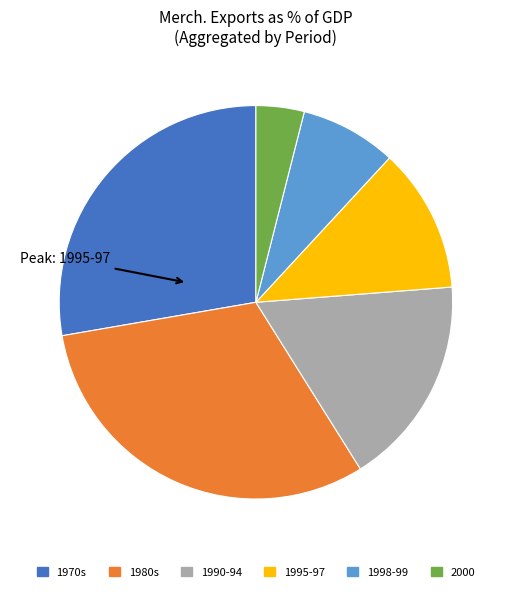

What is the ratio of the value at 1990-94 to the value at 1980s?

0.6